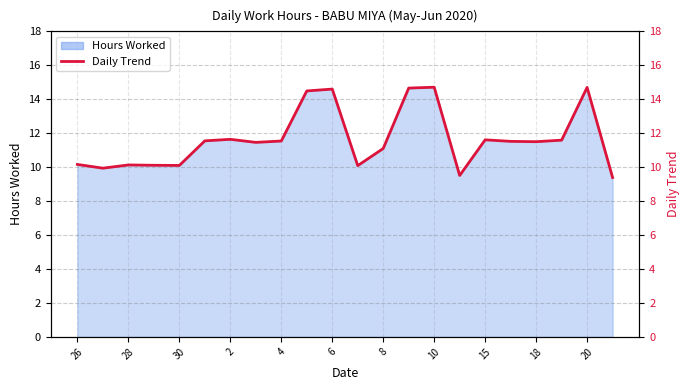

Read the value at 21.

9.4